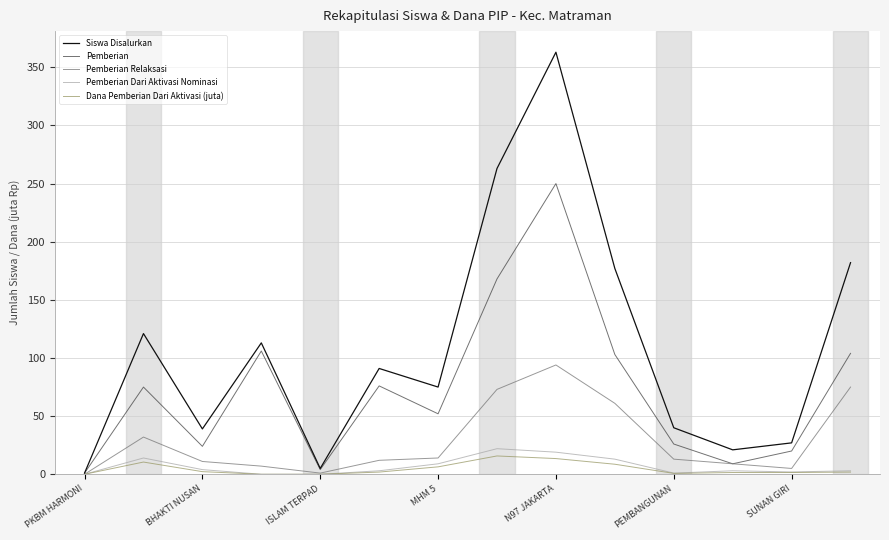

What is the greatest value displayed?

363.0